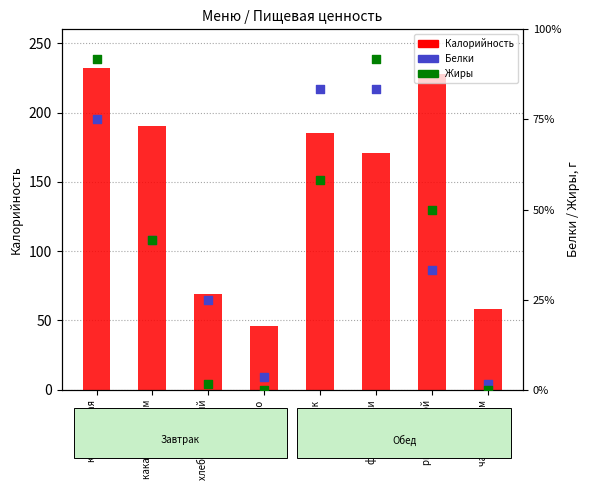

Which series contains the lowest Y value?

Жиры